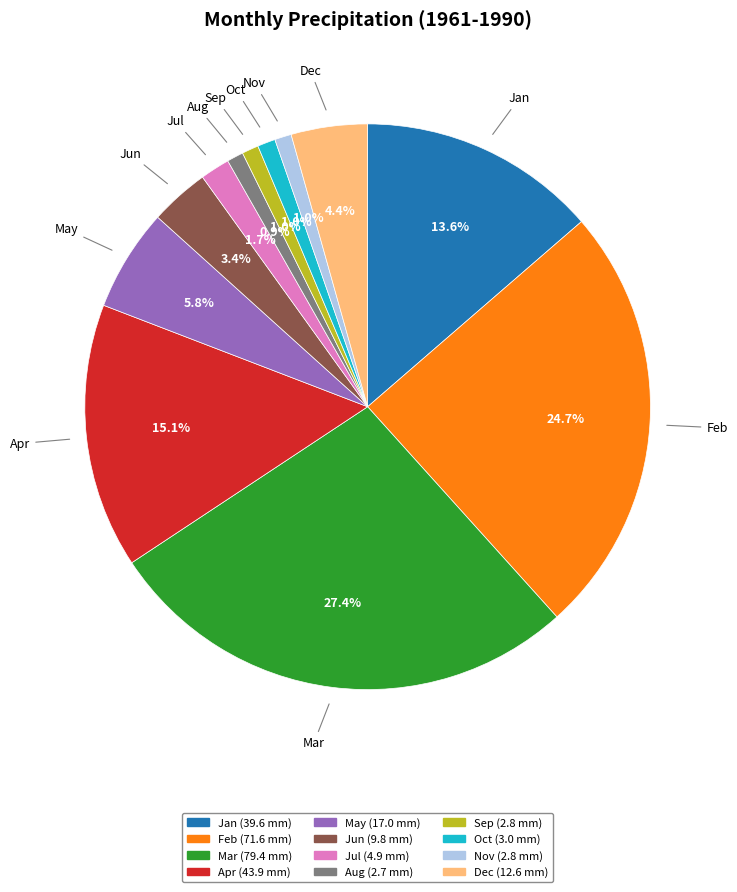

The Apr slice represents 15% of the pie. True or false?

True